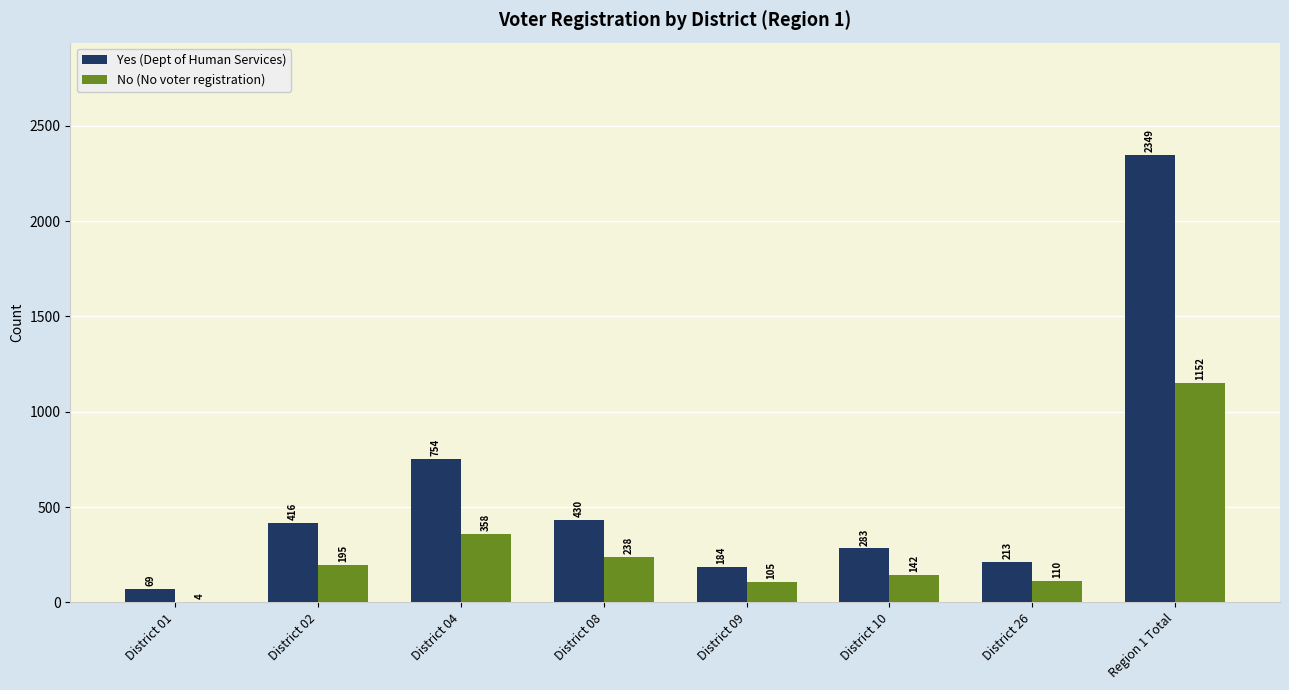

What are all the series names shown in the legend?

Yes (Dept of Human Services), No (No voter registration)